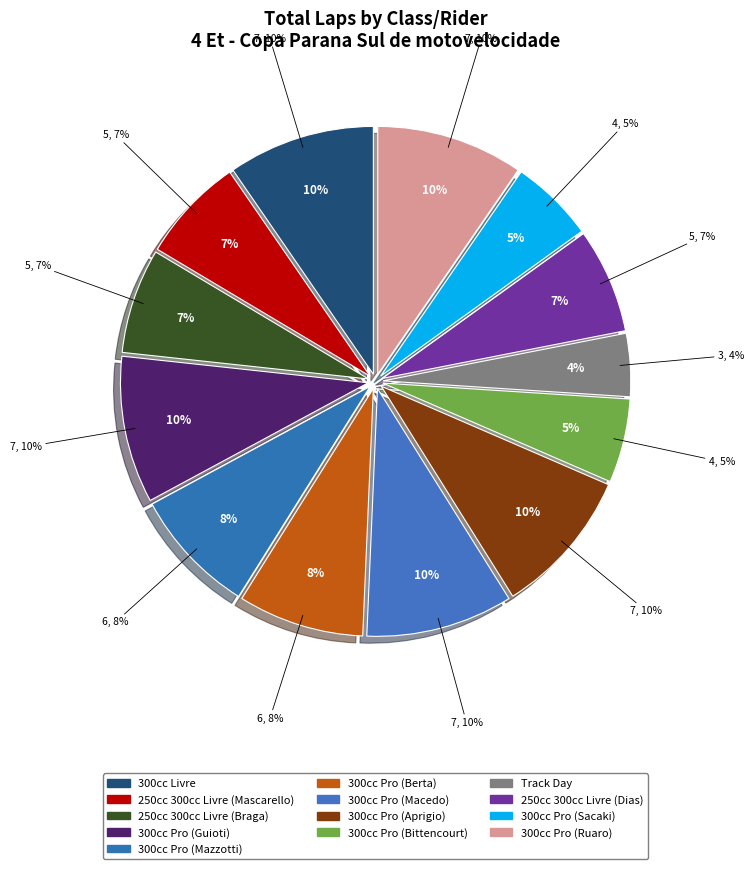

What percentage is the 300cc Pro (Sacaki) slice, to the nearest percent?

5%